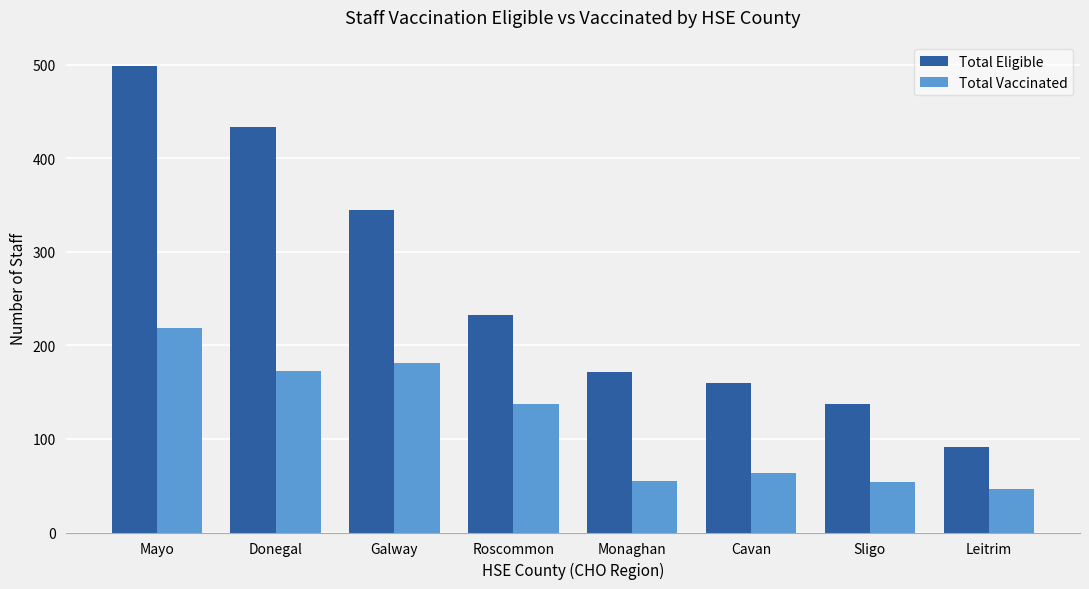

What is the greatest value displayed?

499